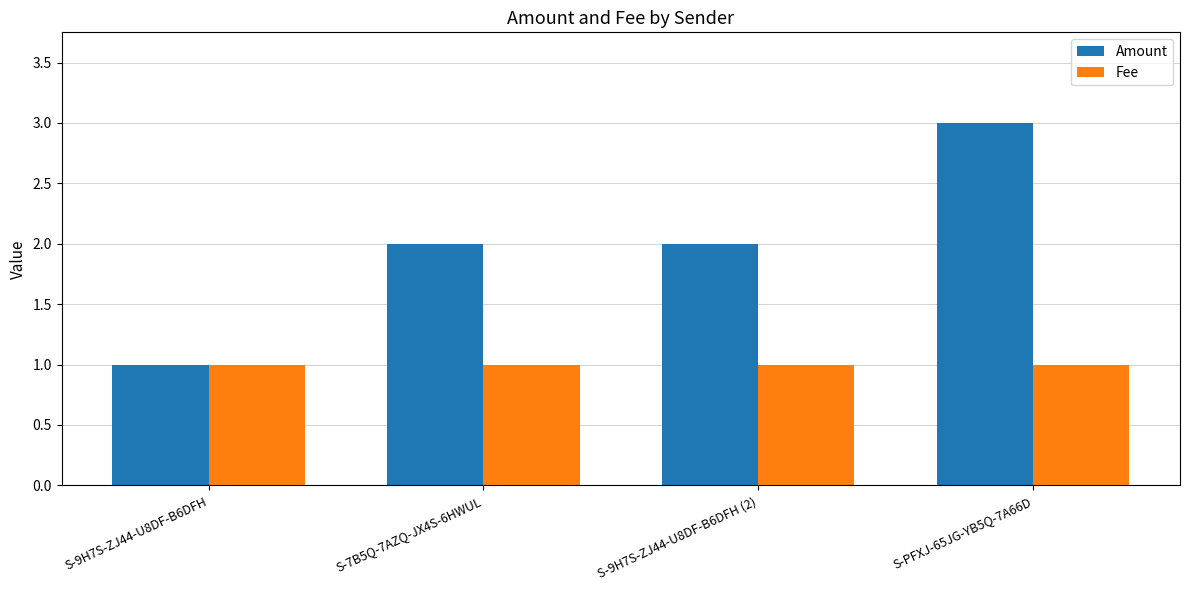

How many bars are there in total?

8